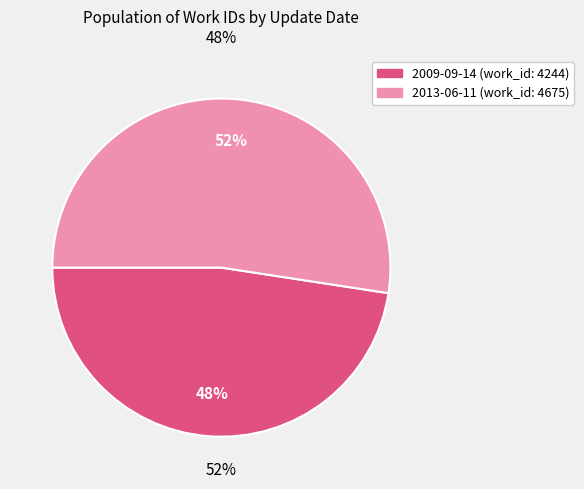

How many segments does this pie chart have?

2